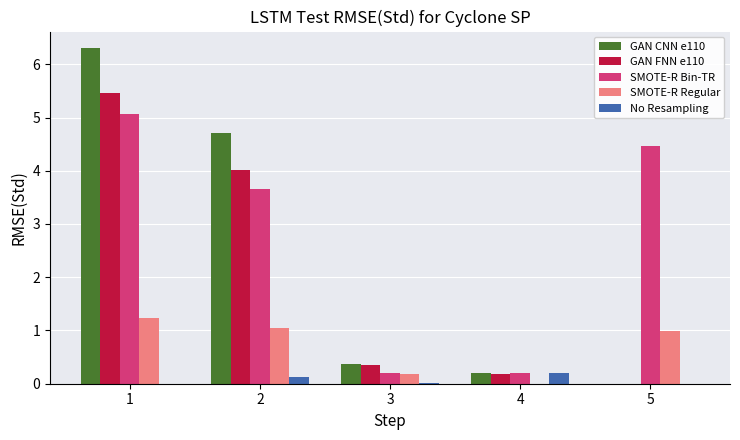

What is the total value across all series at 3?

1.1